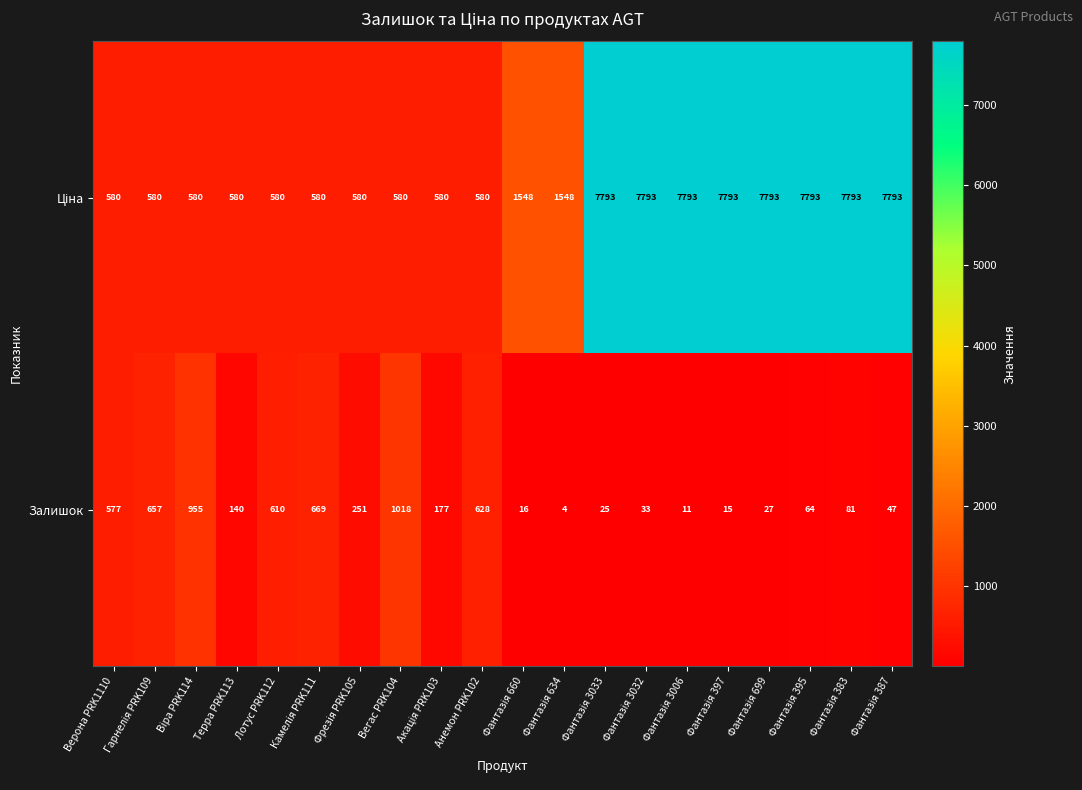

What is the total value across all series at Терра PRK113?

720